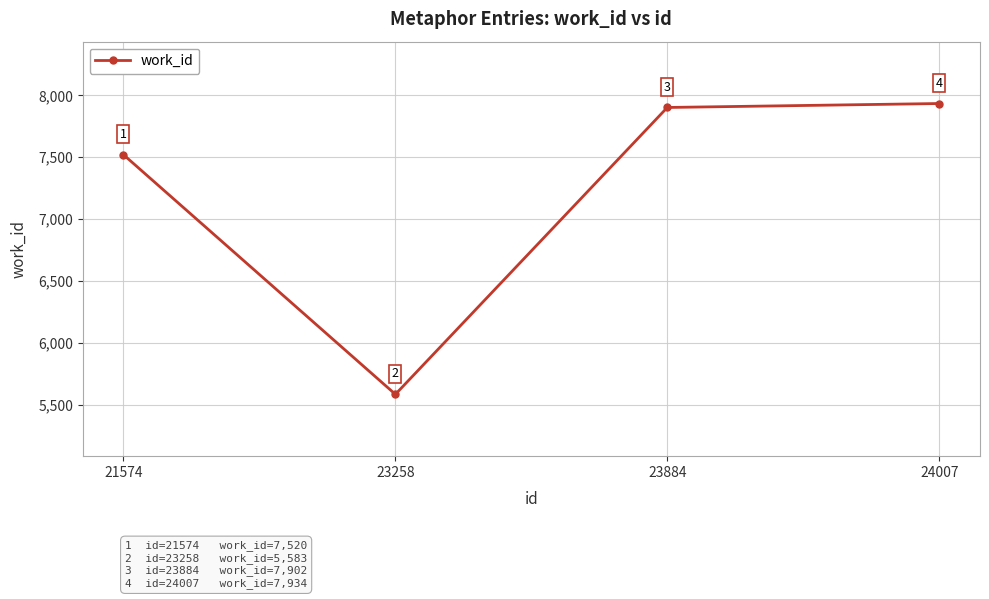

Is it true that the value at 23258 is 5583?

True